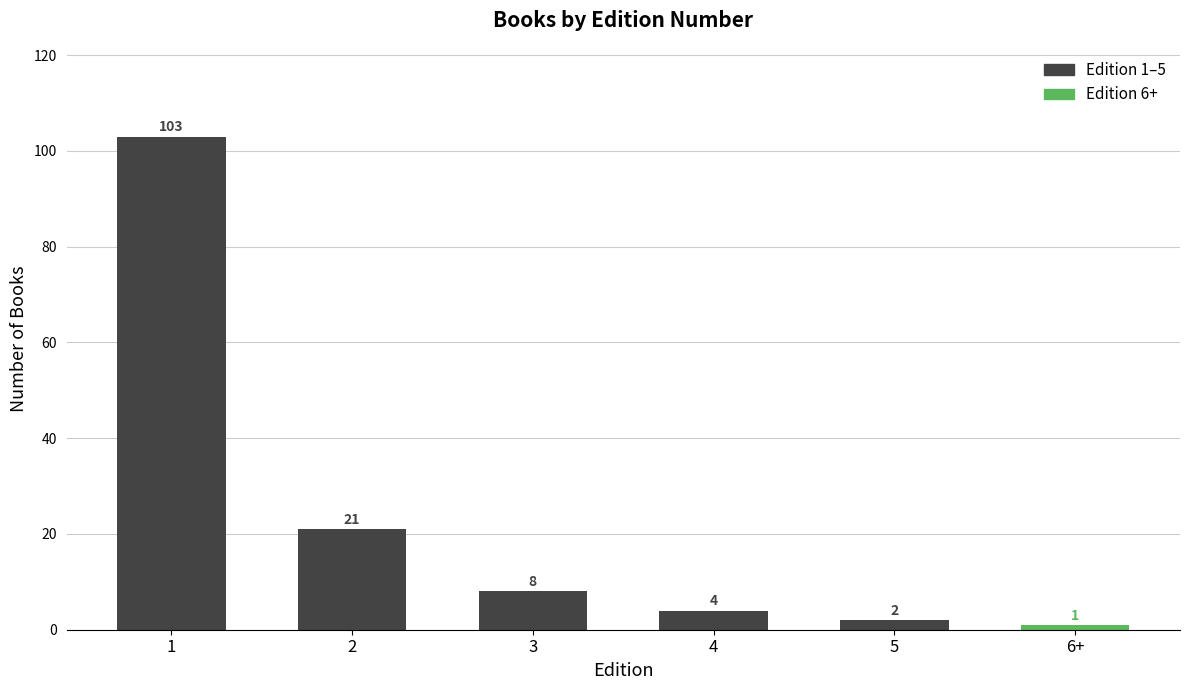

True or false: the data shows 67 at 1.

False